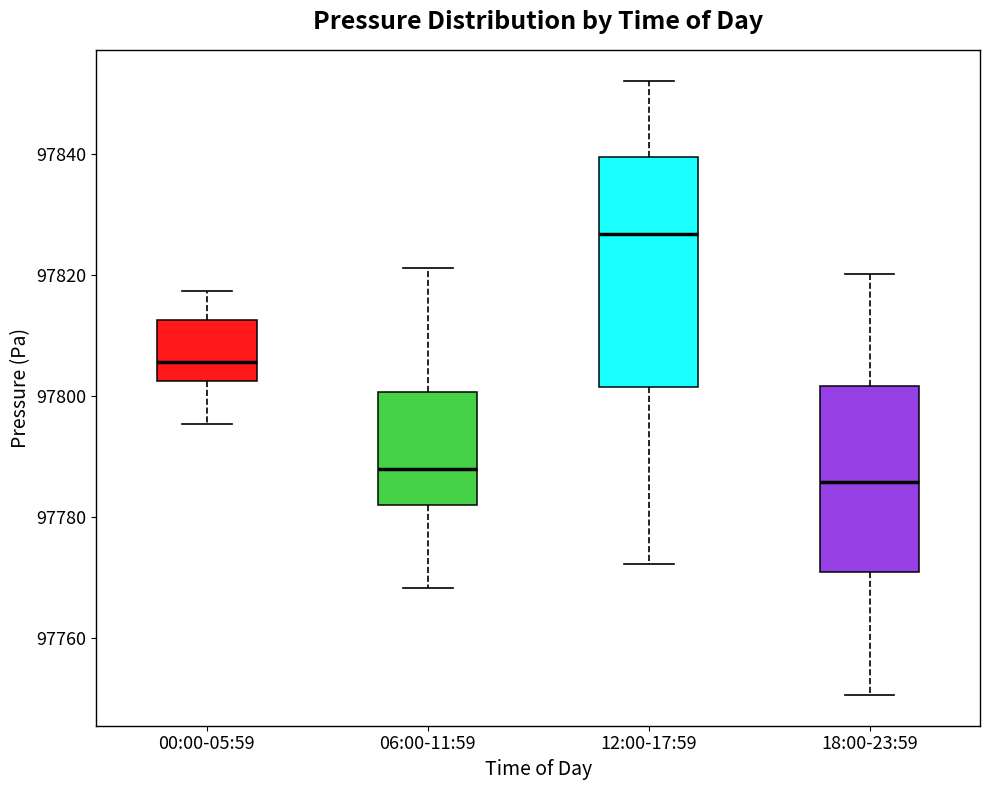

Which box has the lowest median line?

18:00-23:59